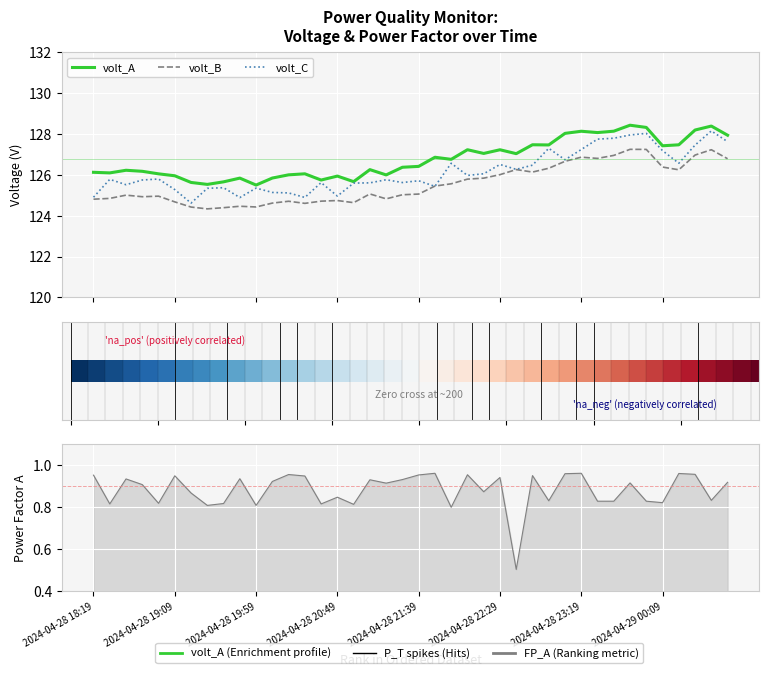

What is the total value across all series at 2024-04-29 00:09?

381.8